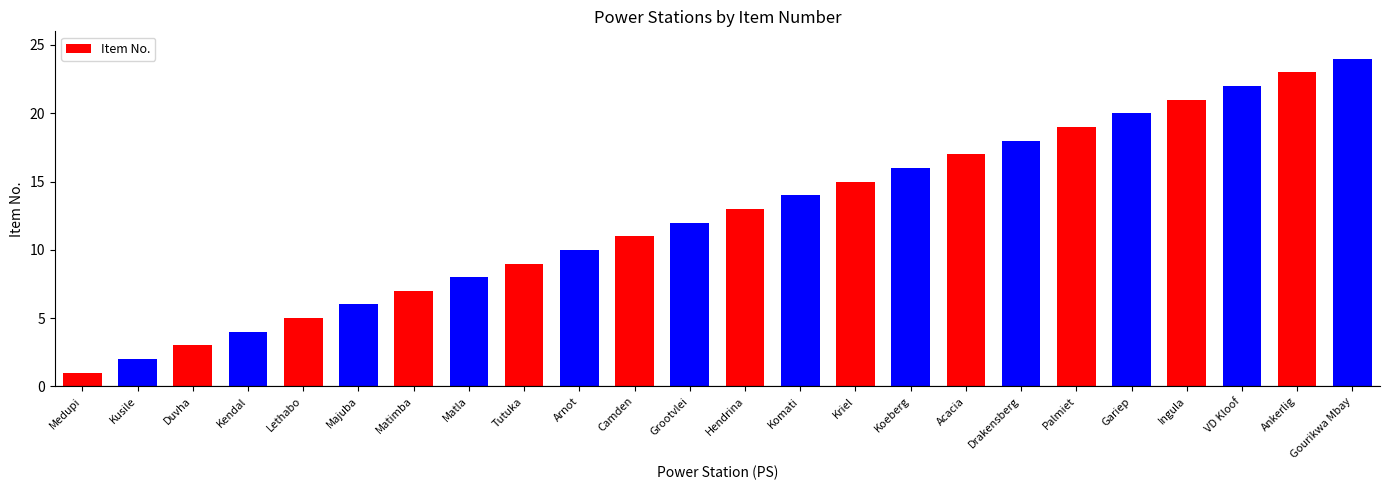

What is the approximate value at Lethabo?

5